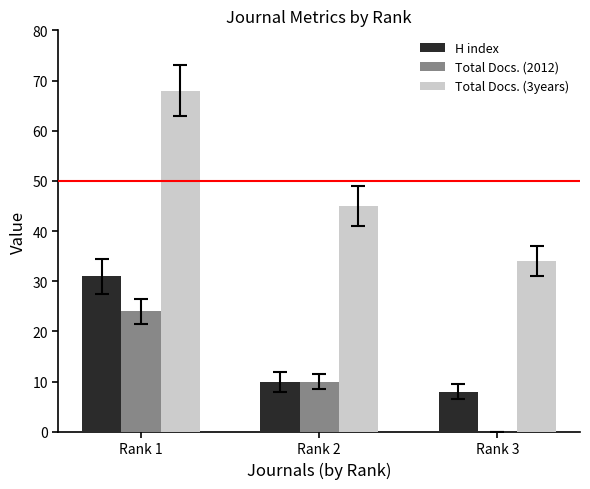

At which label does Total Docs. (2012) reach its peak?

Rank 1